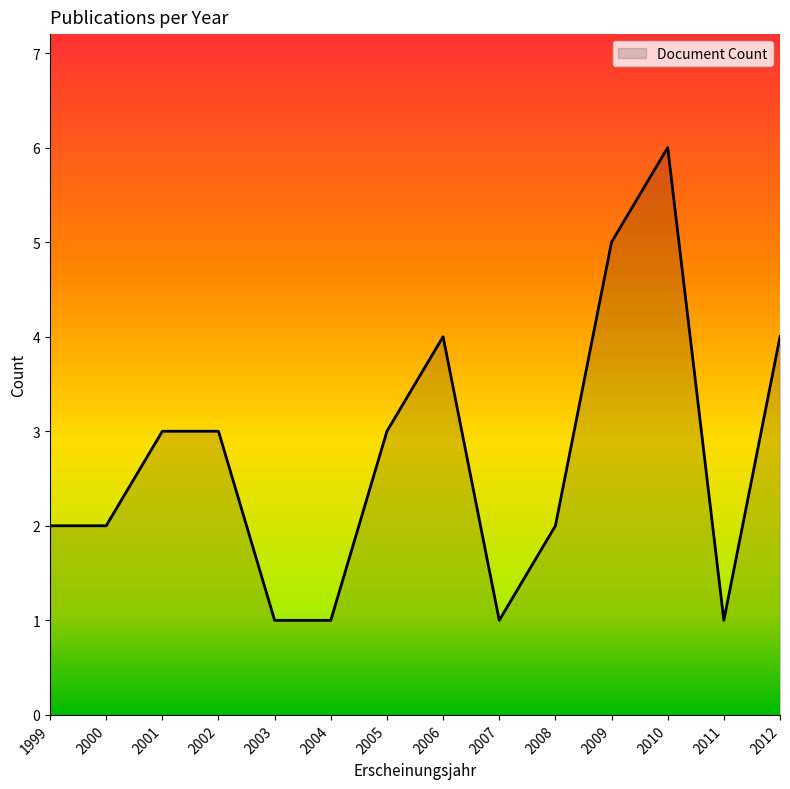

Is it true that the value at 2011 is 1?

True